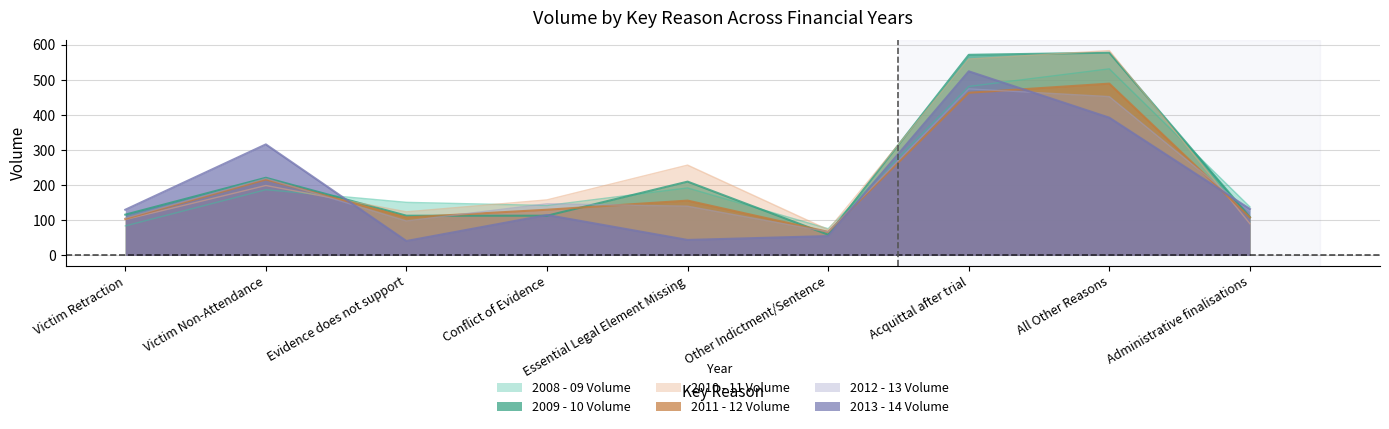

What is the lowest value of the 2012 - 13 Volume series?

67